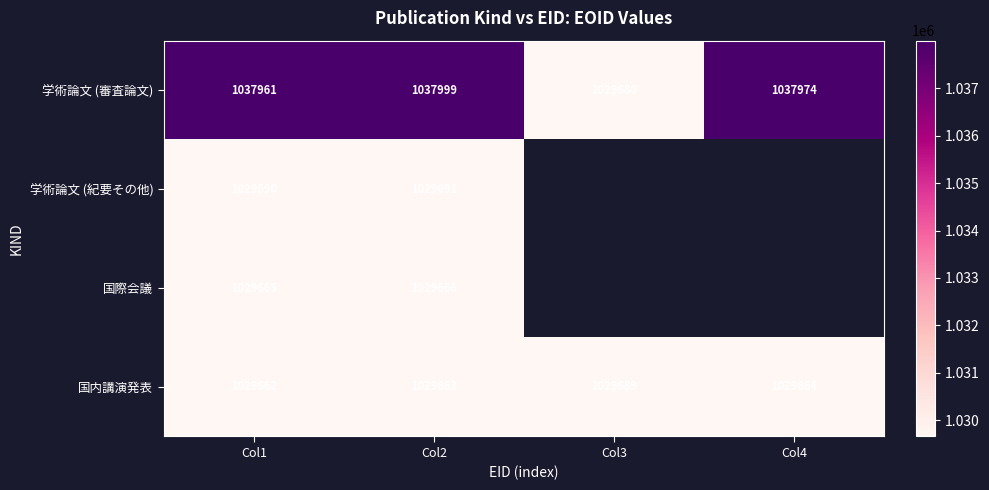

At which category is the sum across all series the highest?

Col2